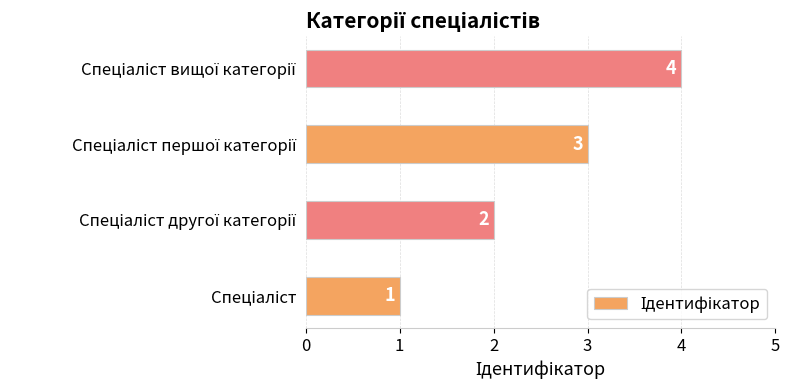

What is the greatest value displayed?

4